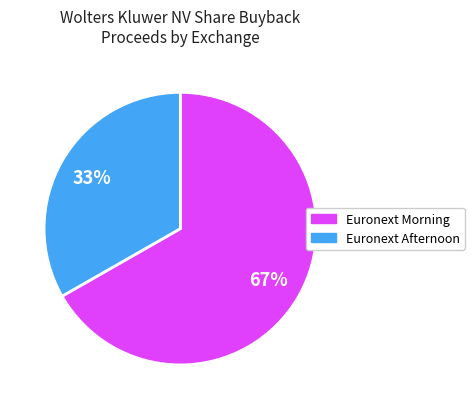

How many segments does this pie chart have?

2